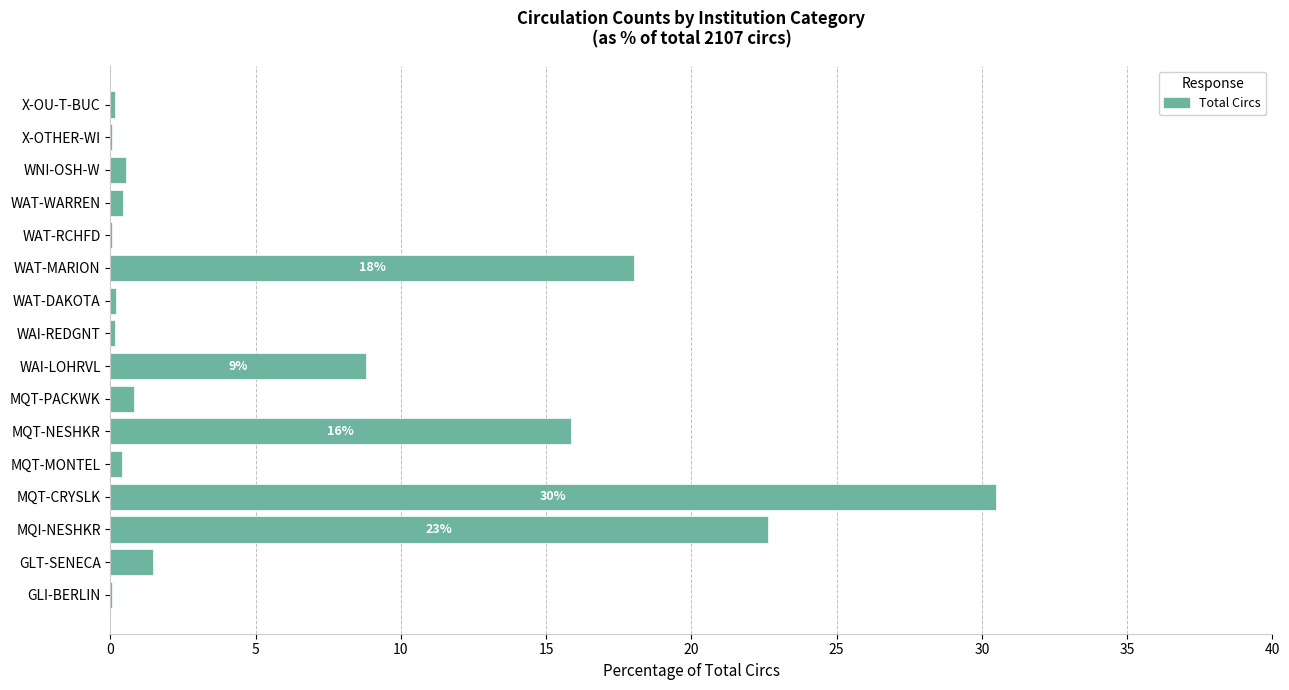

The chart shows a value of 9.6 at MQT-CRYSLK. True or false?

False